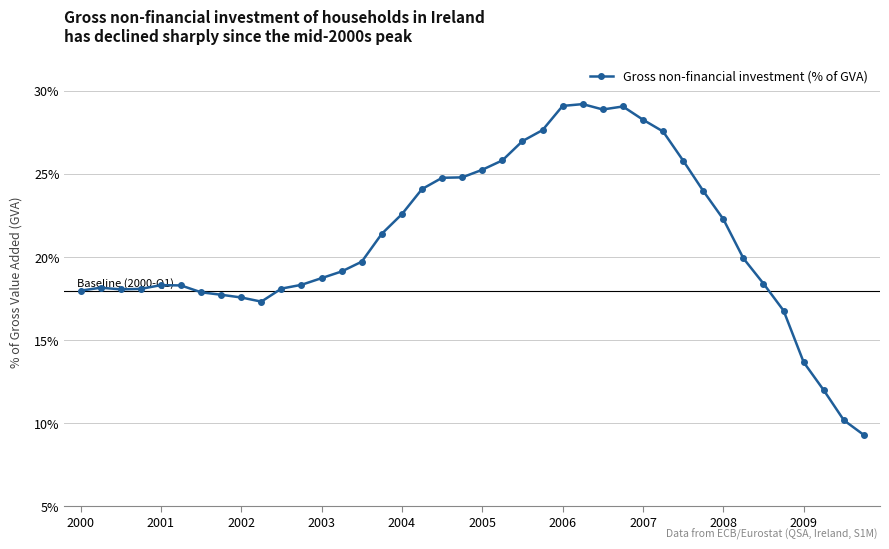

What is the sum of all values?

841.0